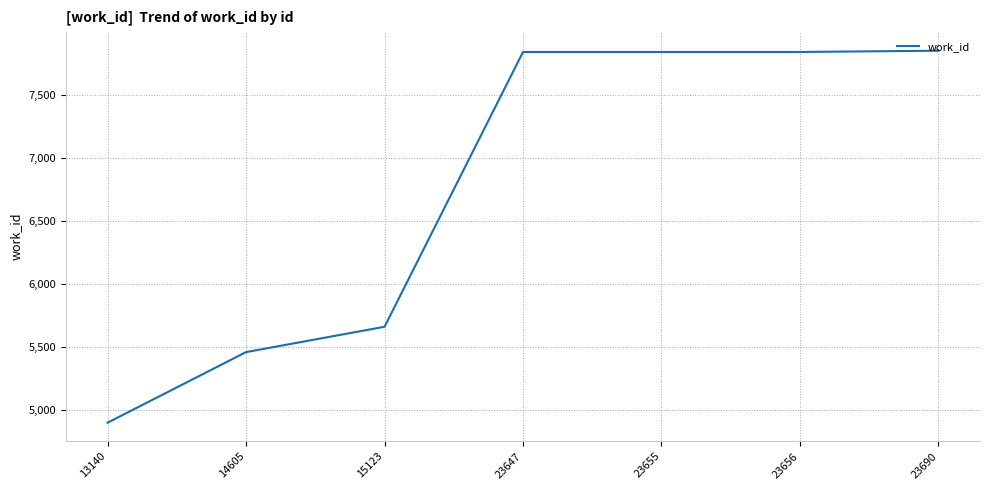

True or false: the data has more than 2 interior local peaks.

False